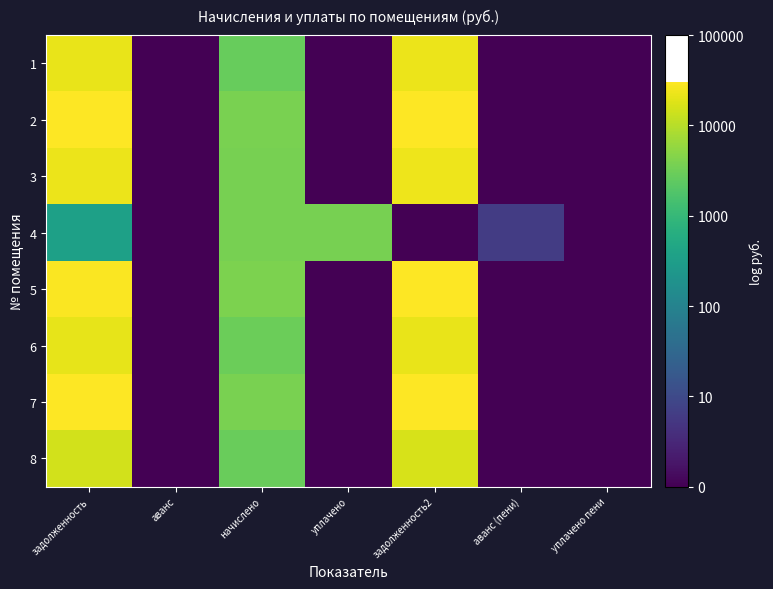

At which category is the sum across all series the highest?

задолженность